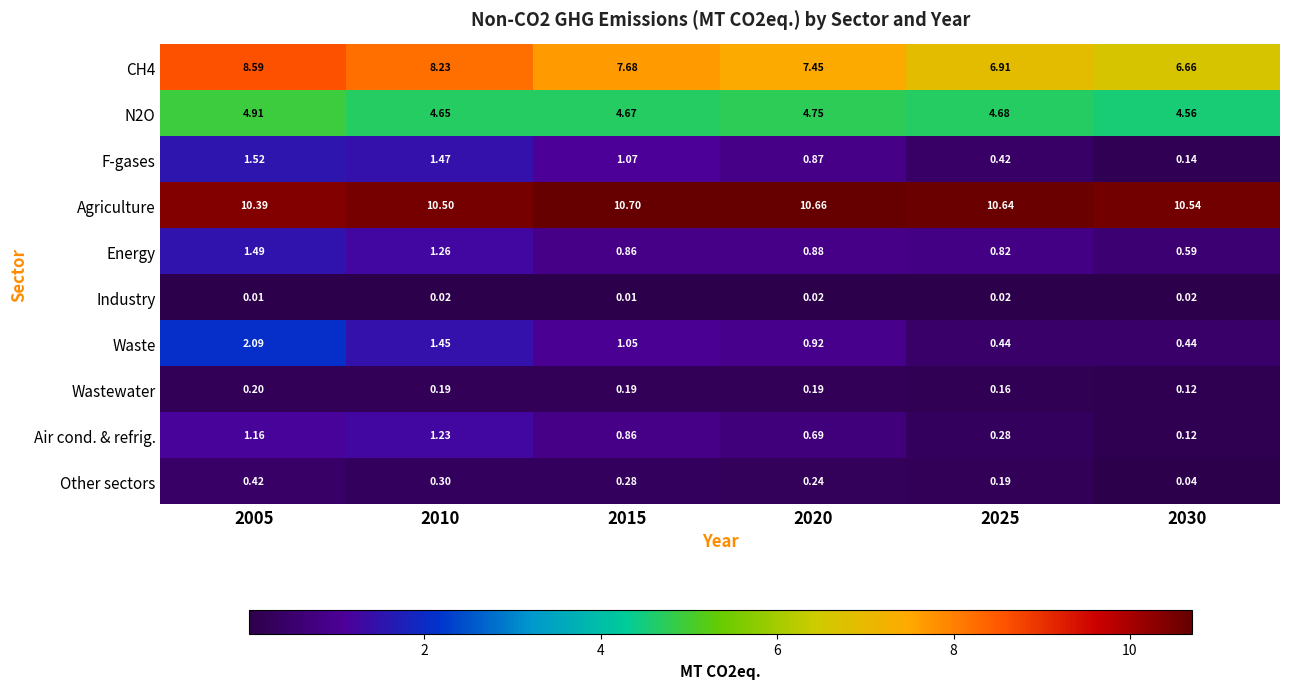

Which series has the largest total across all categories?

Agriculture